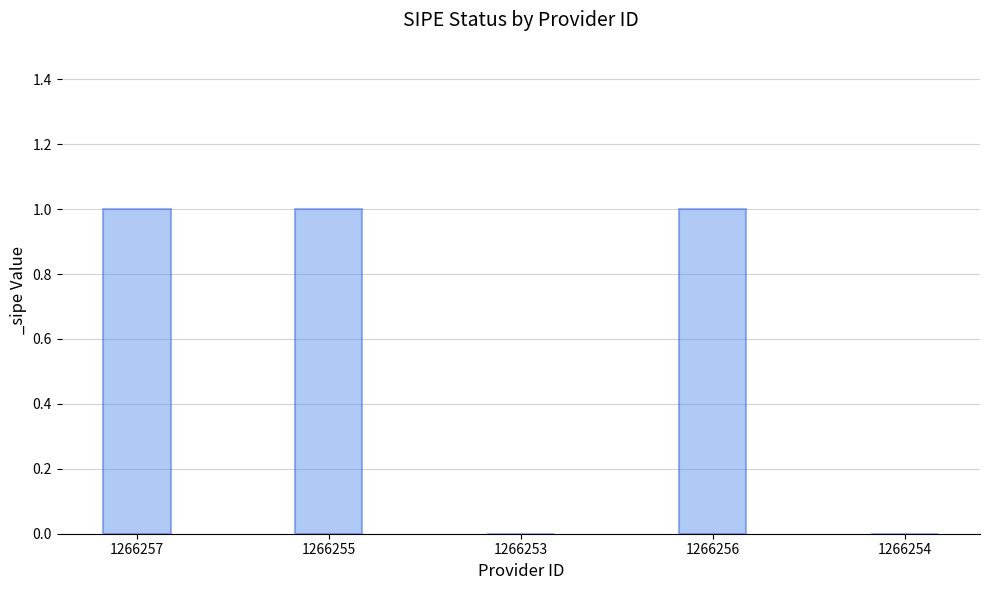

Count the values in the range 0 to 1.

5